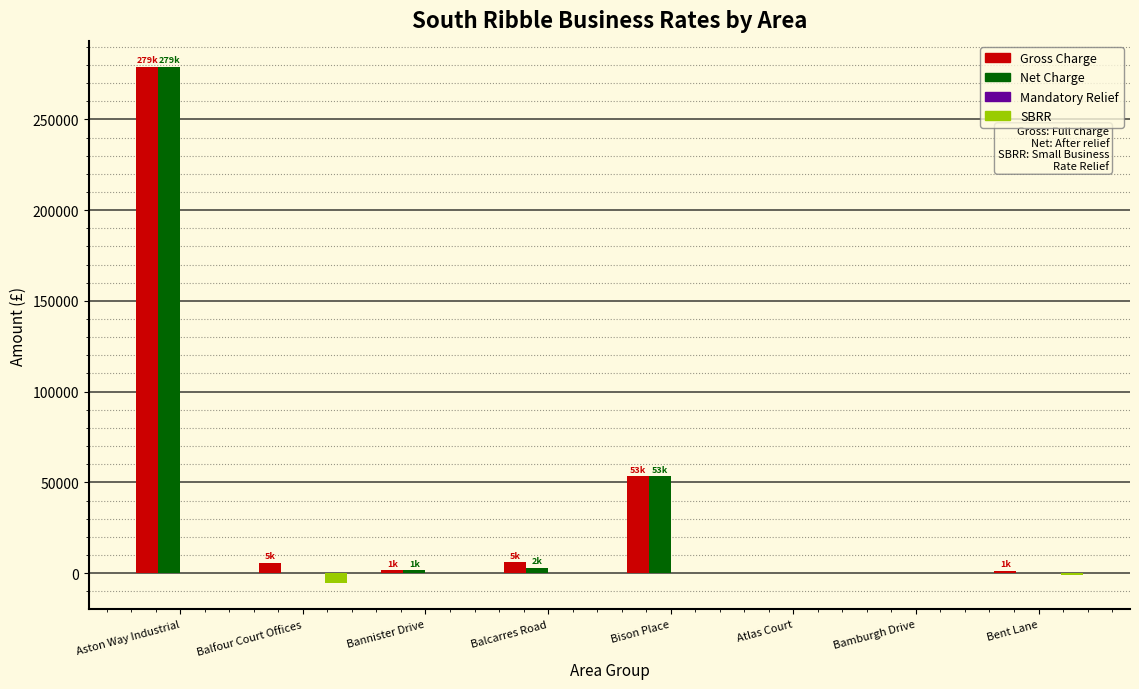

Which category has the highest value in the Gross Charge series?

Aston Way Industrial